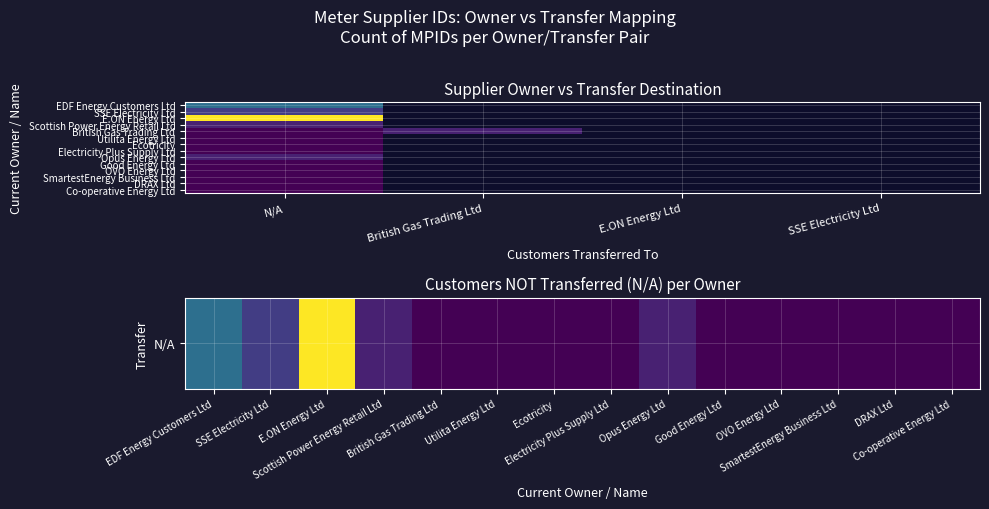

What is the difference between the maximum and minimum values in the DRAX Ltd series?

1